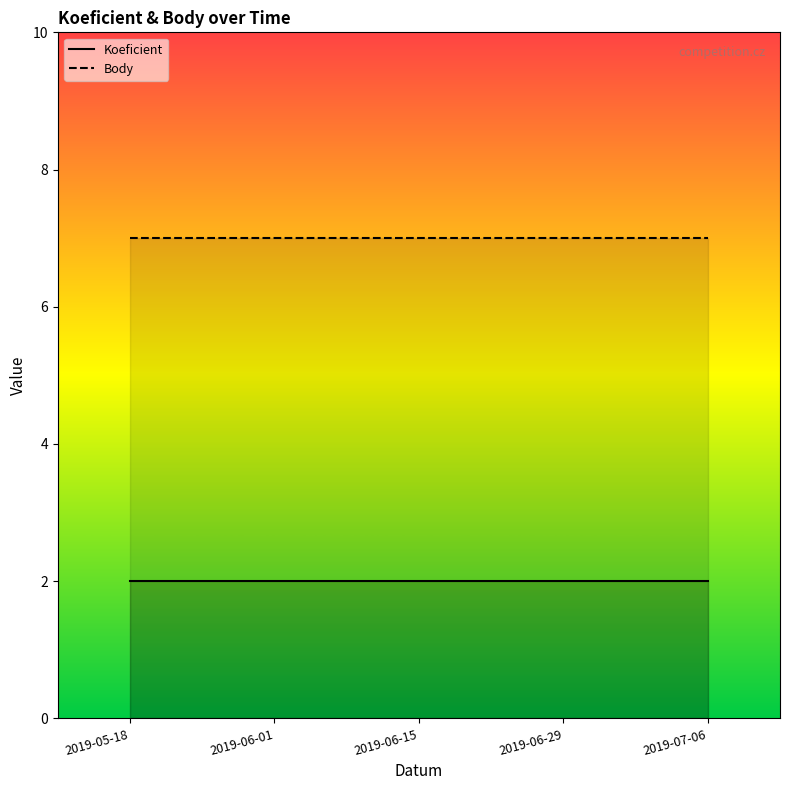

At which category is the sum across all series the highest?

2019-05-18